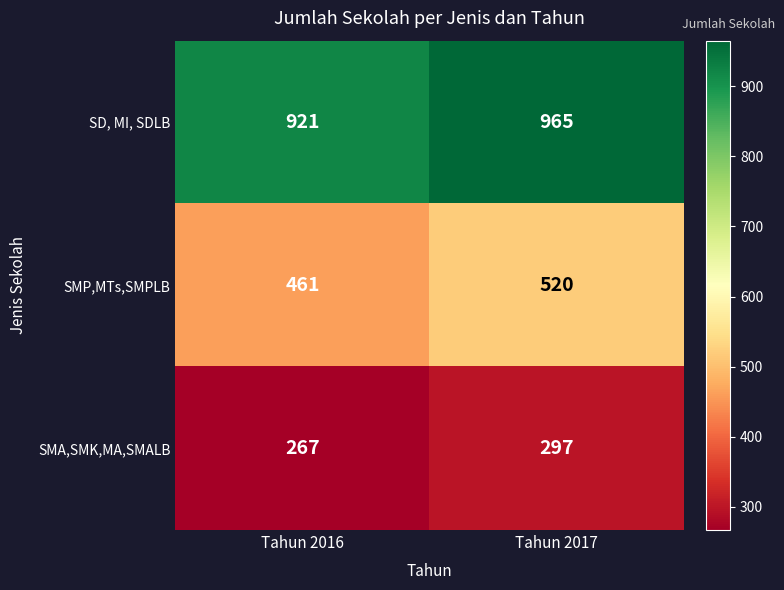

At which category is the sum across all series the highest?

Tahun 2017